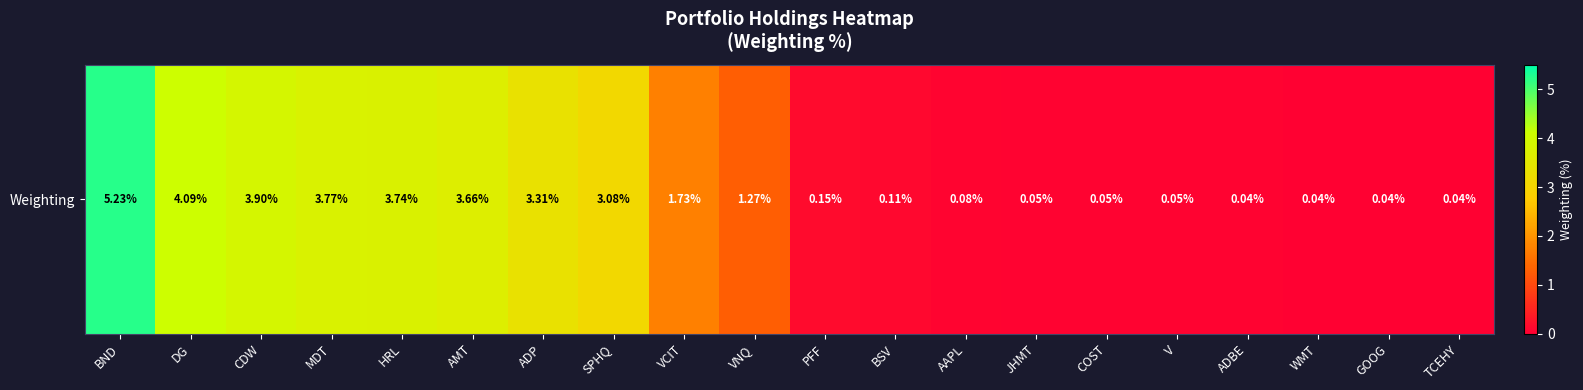

The chart shows a value of 8.9 at BND. True or false?

False